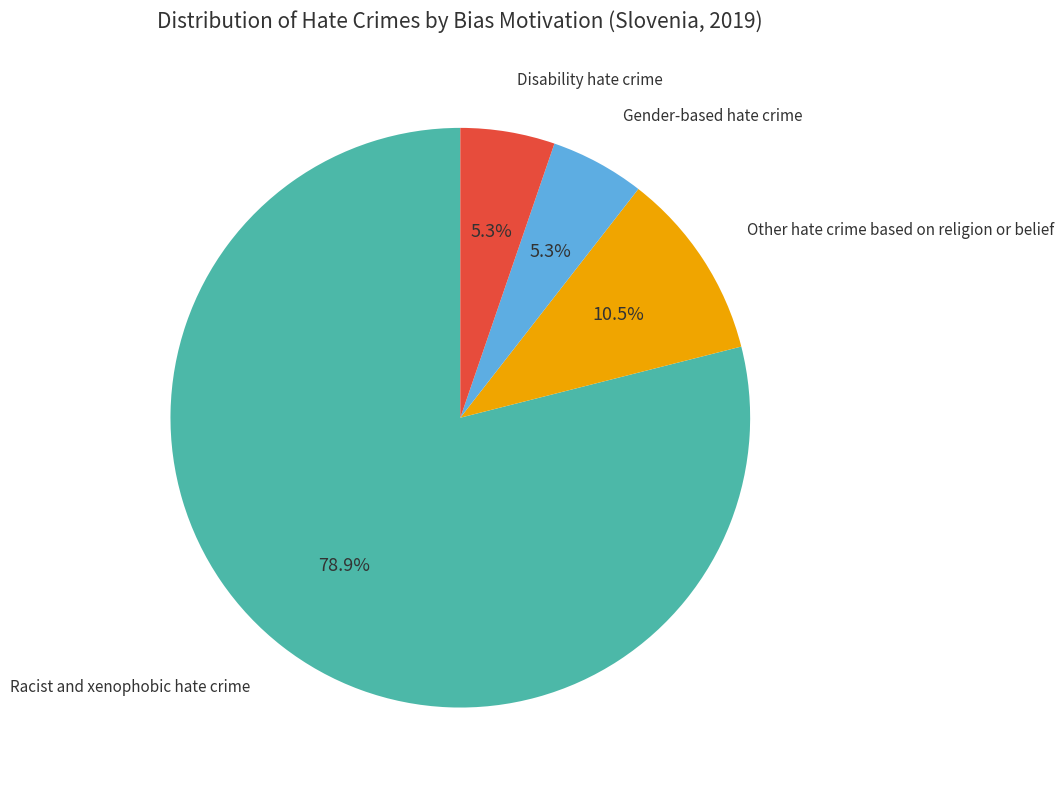

How many segments does this pie chart have?

4